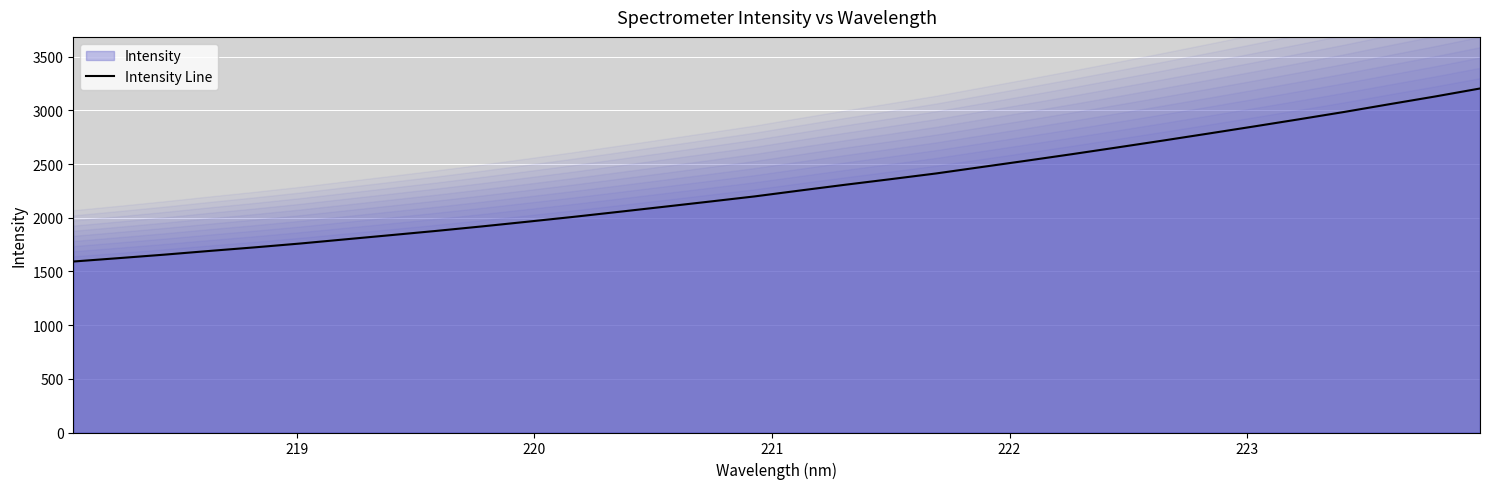

What is the lowest value of the Intensity Line series?

1592.1